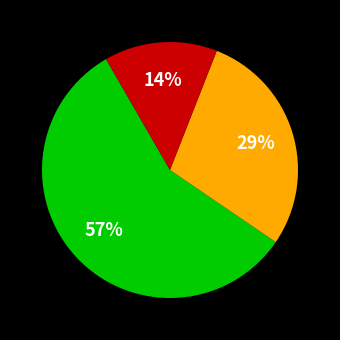

Does any single category account for the majority?

Yes